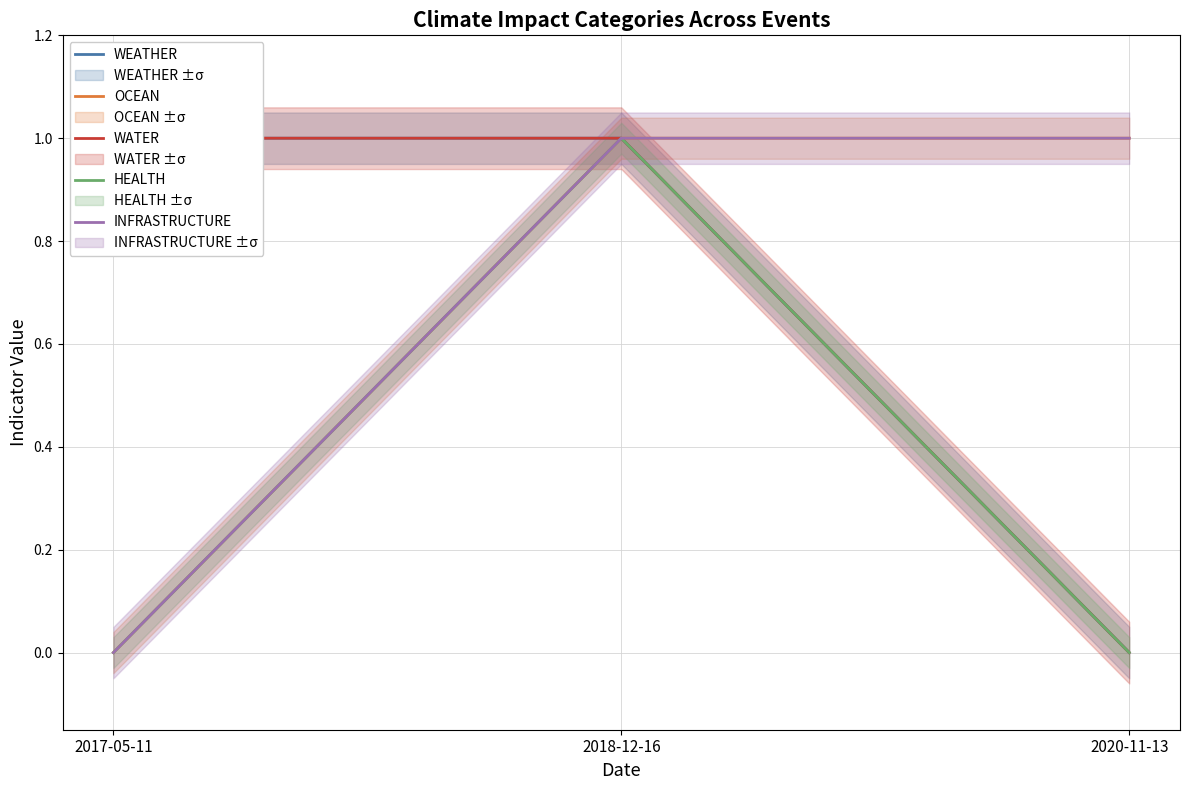

What are all the series names shown in the legend?

WEATHER, OCEAN, WATER, HEALTH, INFRASTRUCTURE